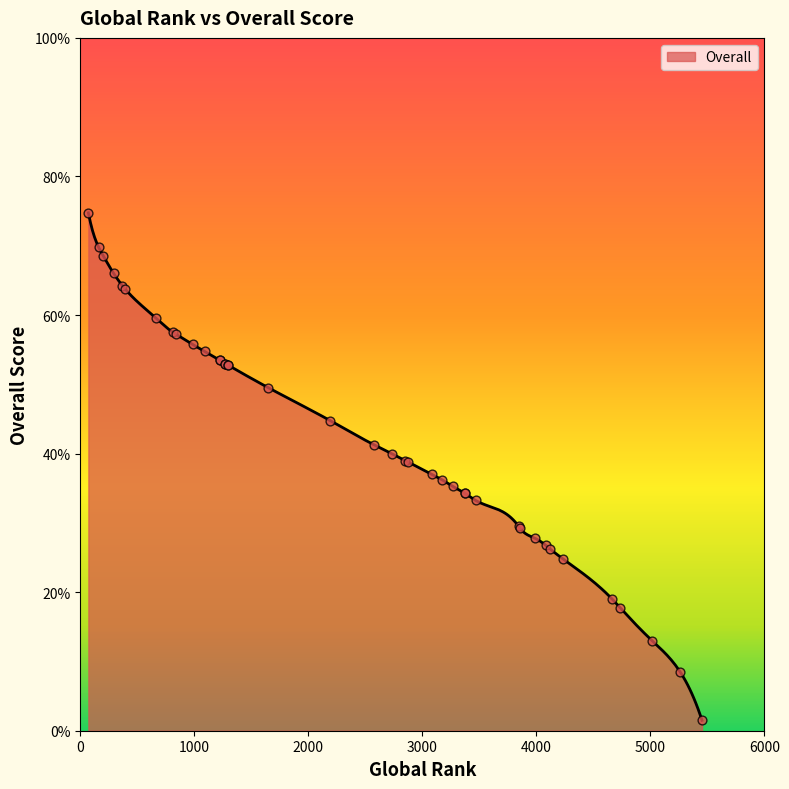

Approximately how many times larger is the value at 3268 compared to 2847?

0.9